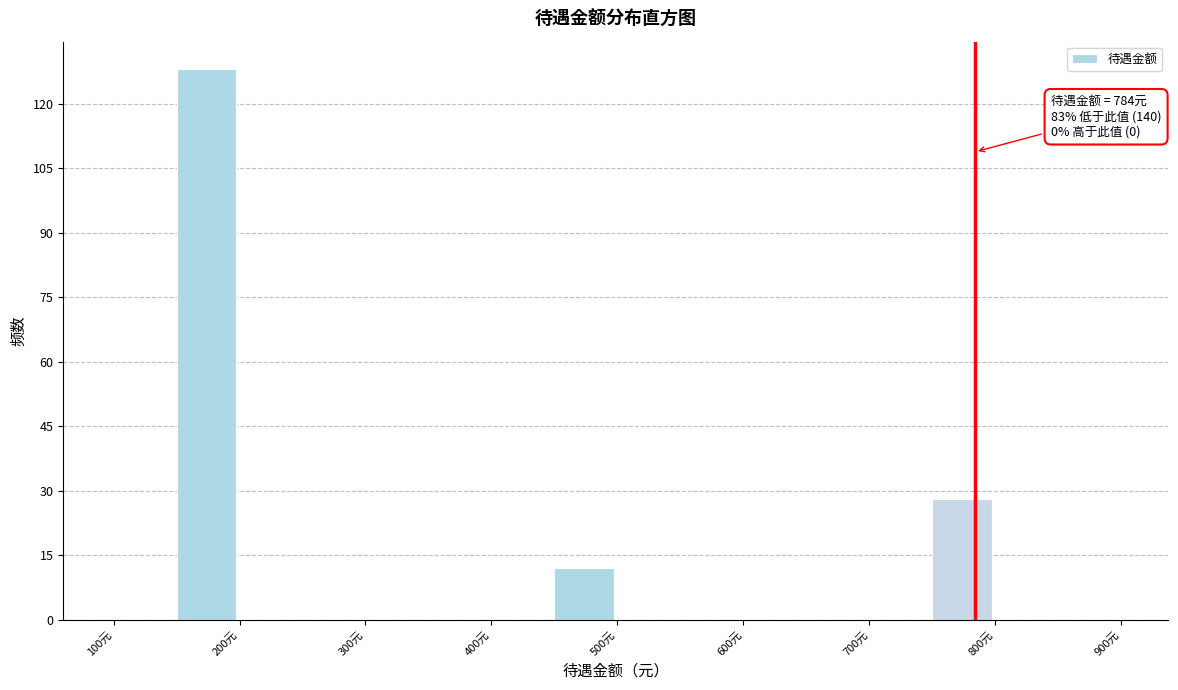

Over which range of the x-axis is the bar tallest?

150 to 200